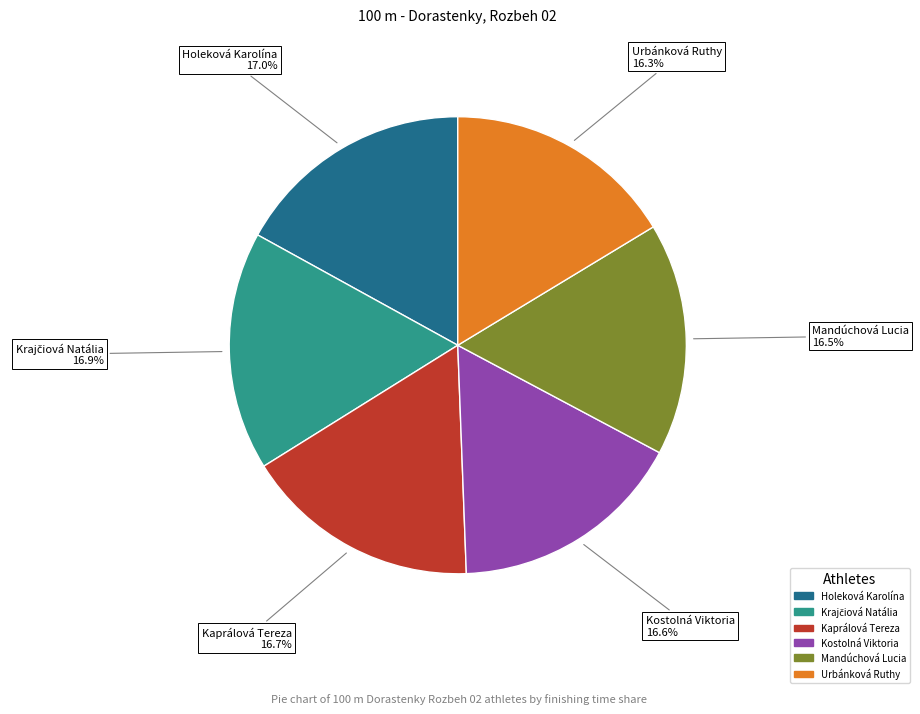

What percentage is the Urbánková Ruthy slice, to the nearest percent?

16%